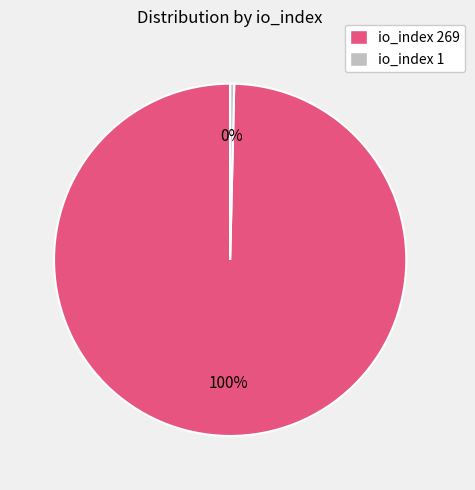

To the nearest percent, what percentage of the pie is io_index 269?

100%